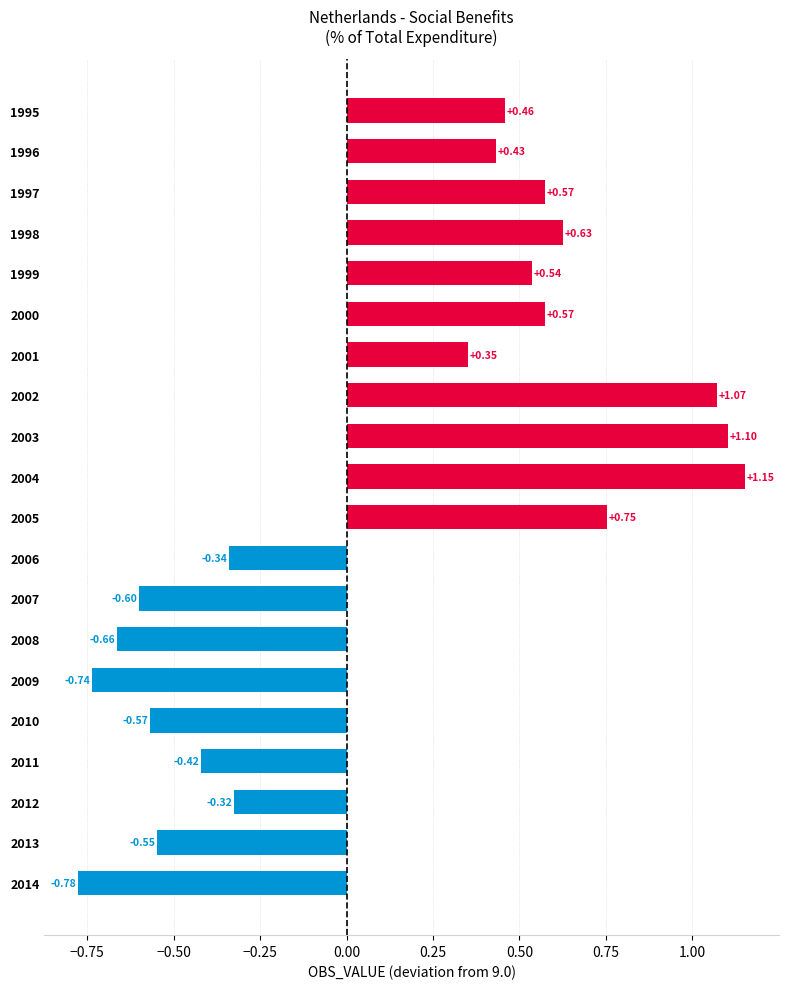

What is the sum of all values?

2.6